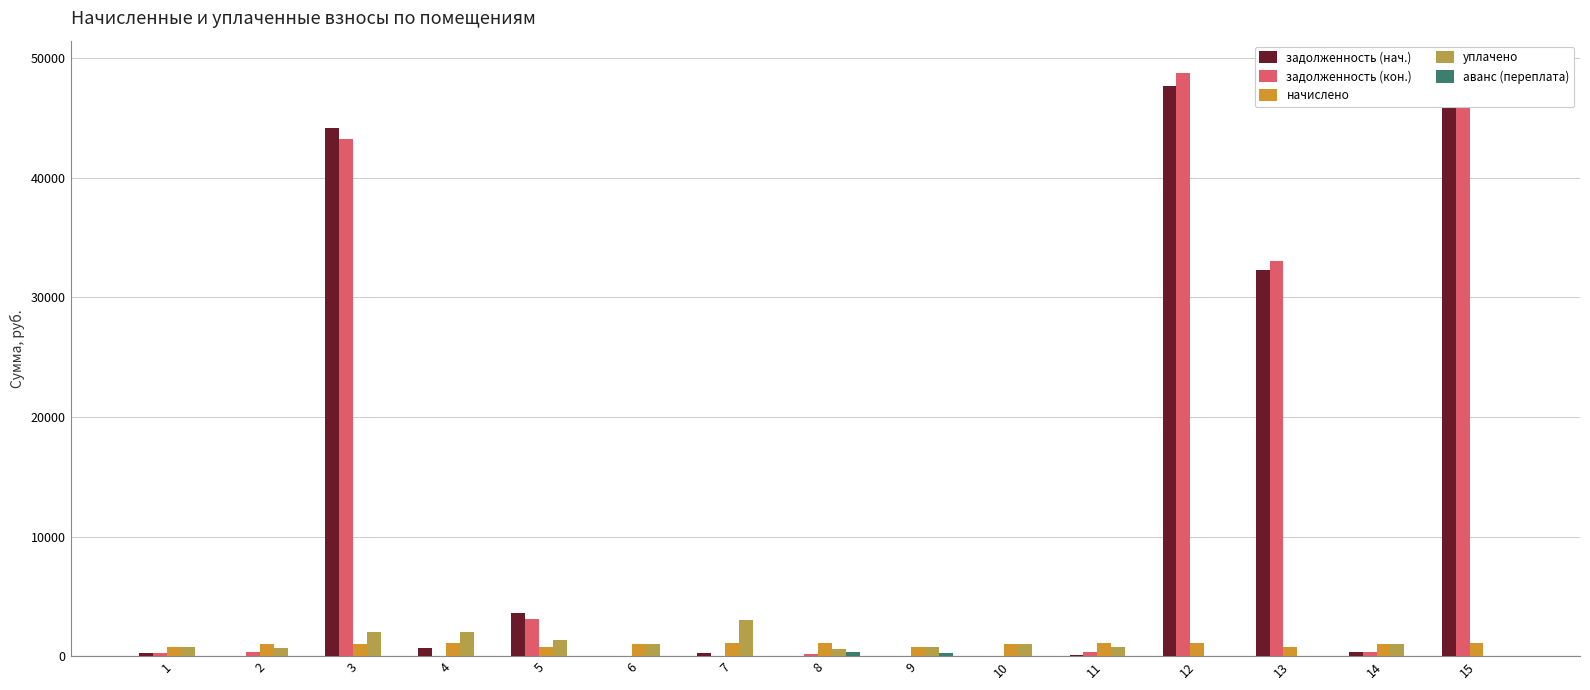

What is the value of the уплачено bar at the 11th from the left?

782.6